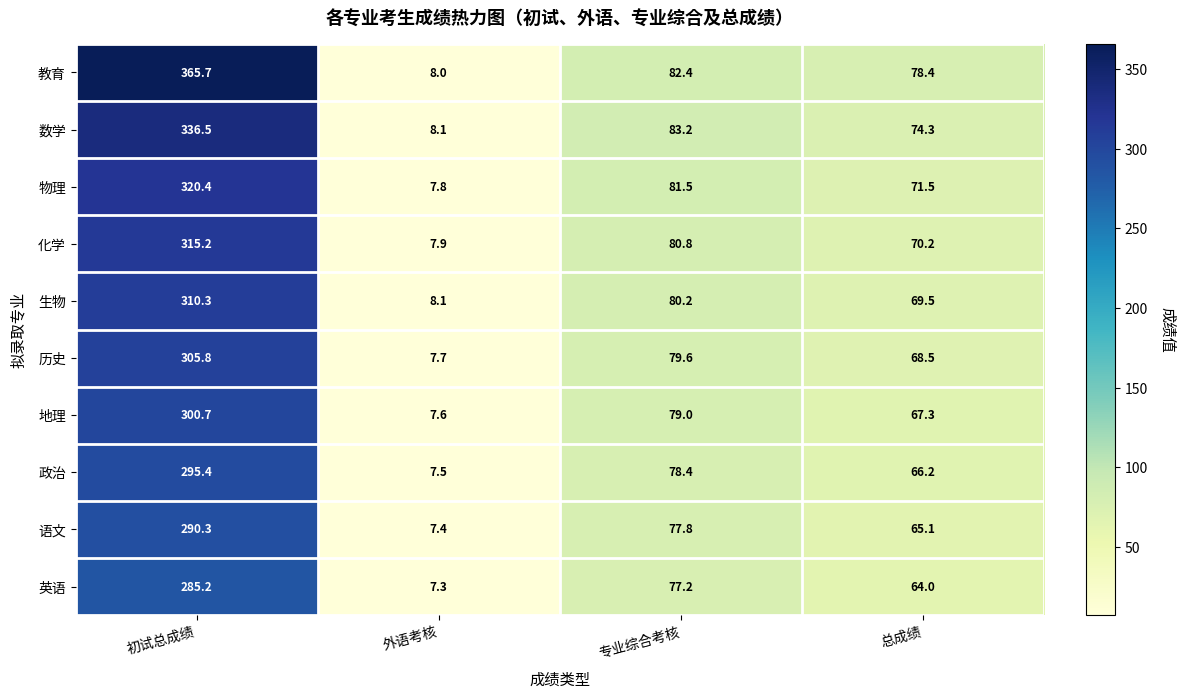

What is the highest value of the 物理 series?

320.4